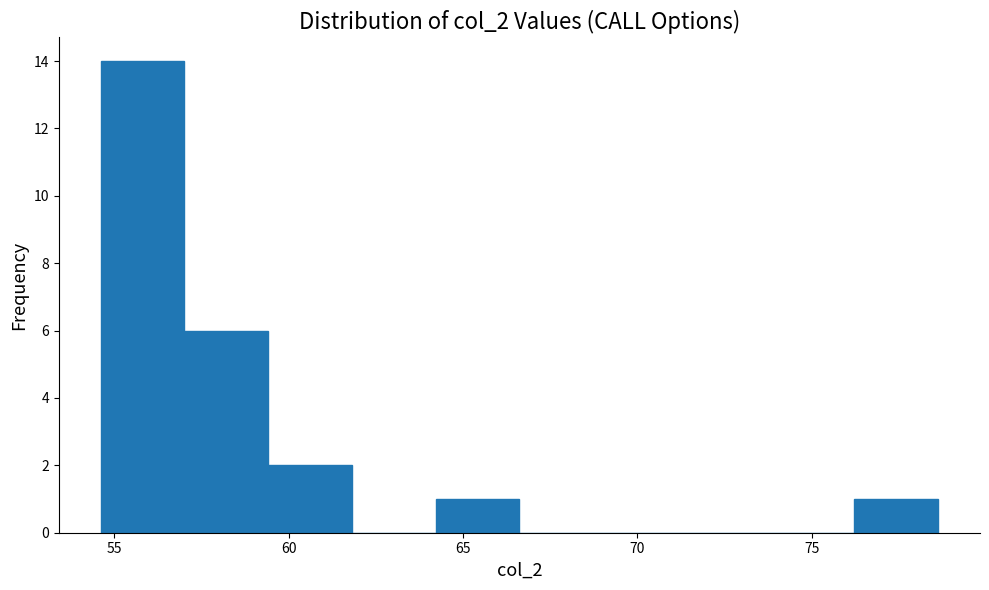

Reading left to right, transcribe this chart: for each bar, give the range it covers on the x-axis and its height. Neither the bar edges nor the heights are printed on the chart, so give them approximately, as read against the axes.

54.5 to 57.0: 14
57.0 to 59.5: 6
59.5 to 62.0: 2
62.0 to 64.0: 0
64.0 to 66.5: 1
66.5 to 69.0: 0
69.0 to 71.5: 0
71.5 to 74.0: 0
74.0 to 76.0: 0
76.0 to 78.5: 1